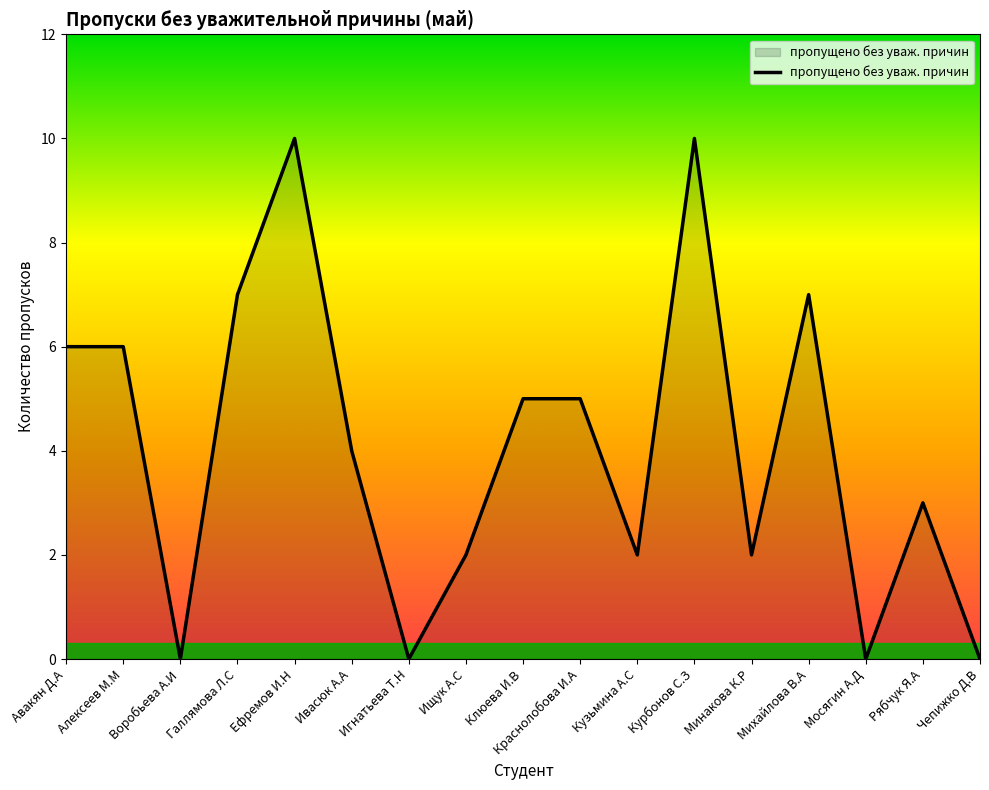

What is the change in value from Клюева И.В to Михайлова В.А?

+2